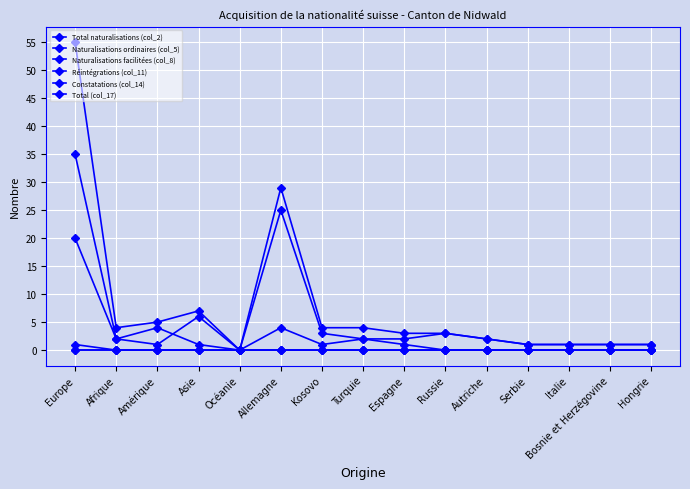

Rank the series at Kosovo from highest to lowest value.

Total naturalisations (col_2), Naturalisations ordinaires (col_5), Naturalisations facilitées (col_8), Réintégrations (col_11), Constatations (col_14), Total (col_17)